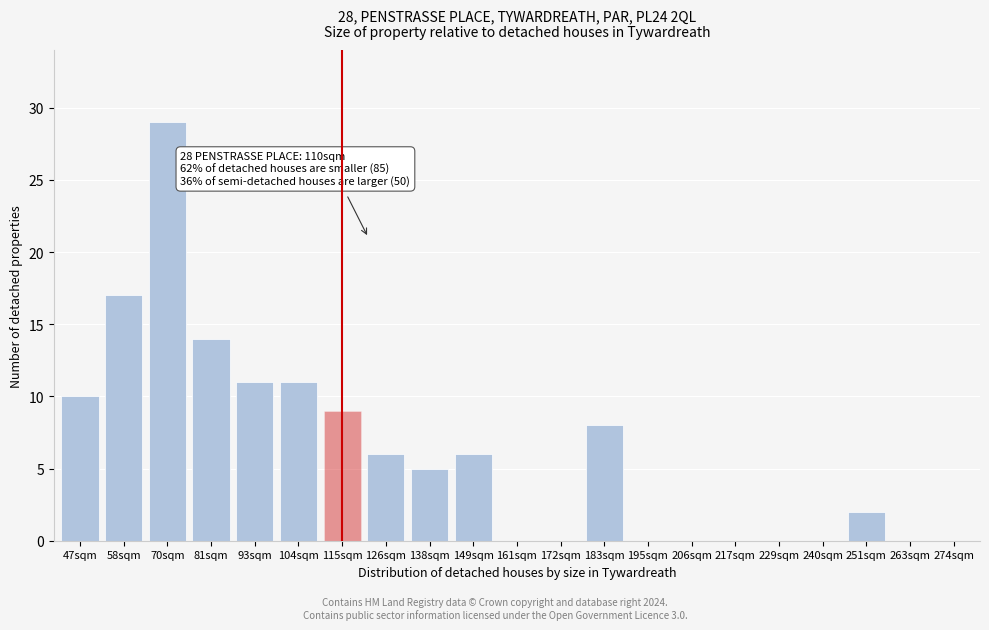

Reading left to right, what are all the values shown in this chart?

47sqm=10	58sqm=17	70sqm=29	81sqm=14	93sqm=11	104sqm=11	115sqm=9	126sqm=6	138sqm=5	149sqm=6	161sqm=0	172sqm=0	183sqm=8	195sqm=0	206sqm=0	217sqm=0	229sqm=0	240sqm=0	251sqm=2	263sqm=0	274sqm=0